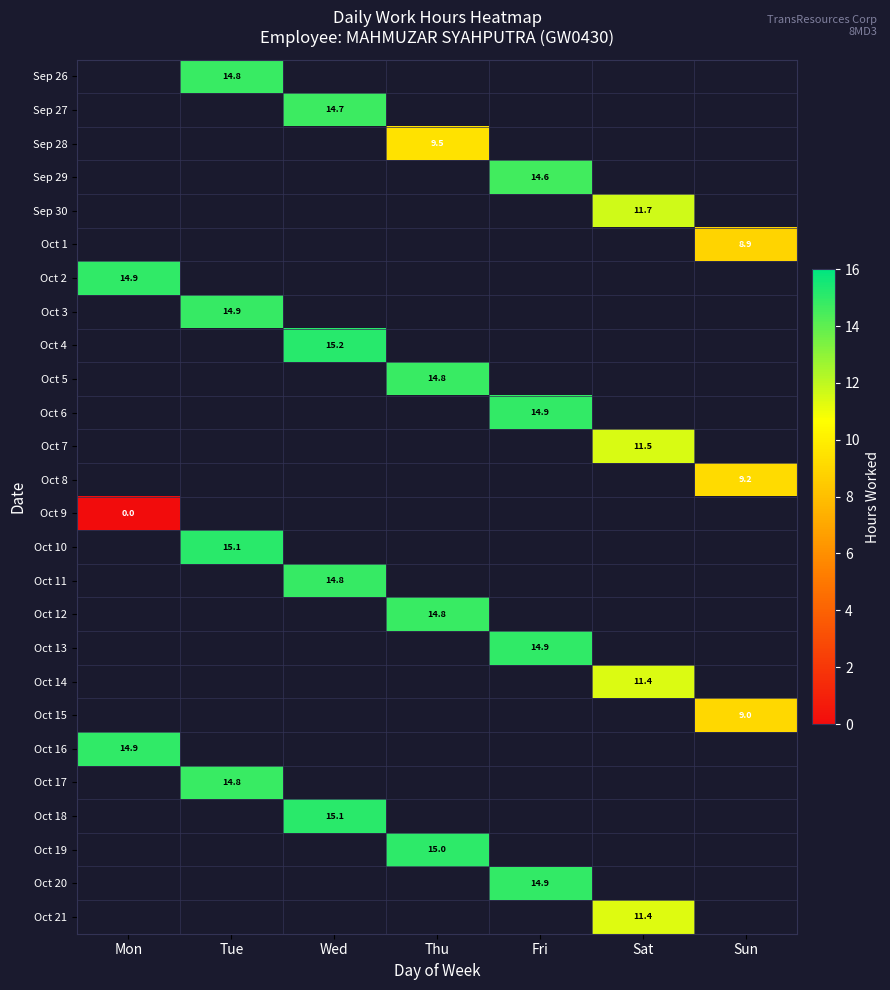

Count the number of data series in this chart.

26